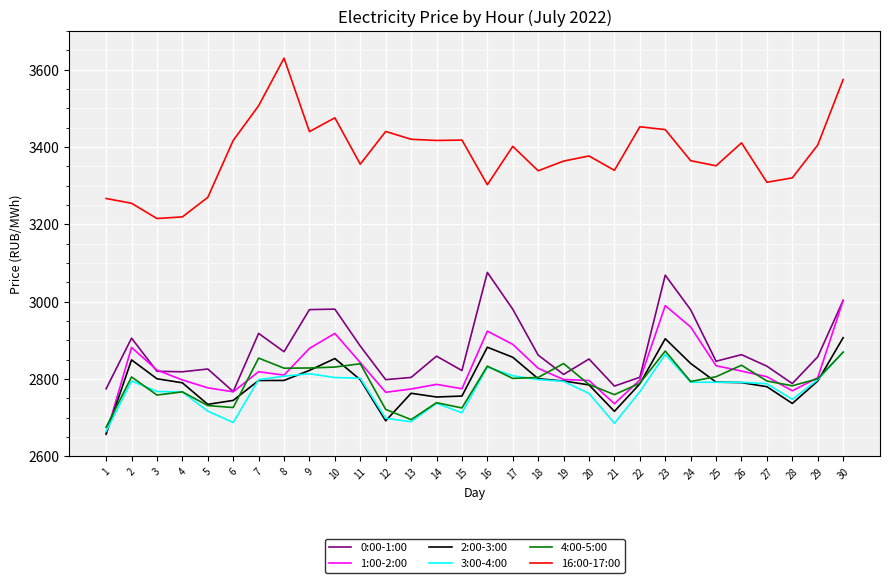

At which category does 0:00-1:00 reach its first local peak?

2